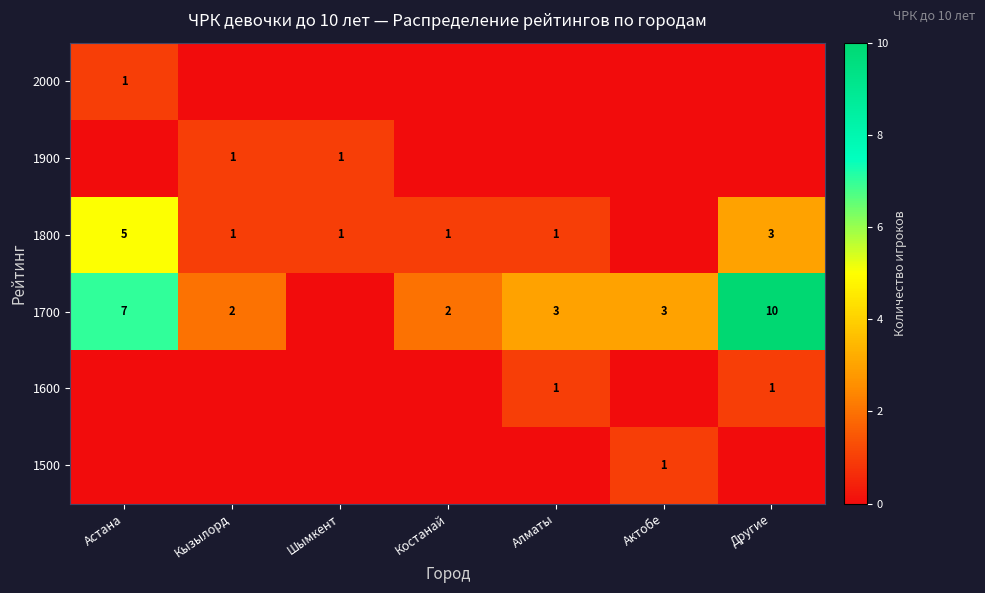

The value of 1800 at Костанай is 0. True or false?

False